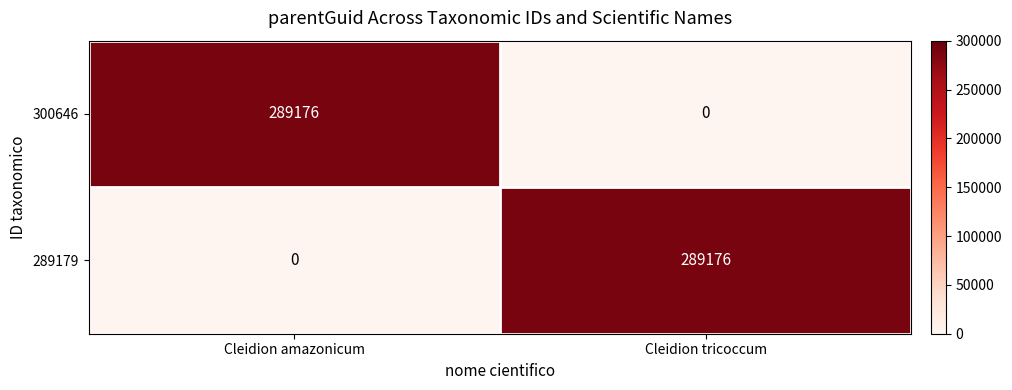

Count the number of categories in the chart.

2